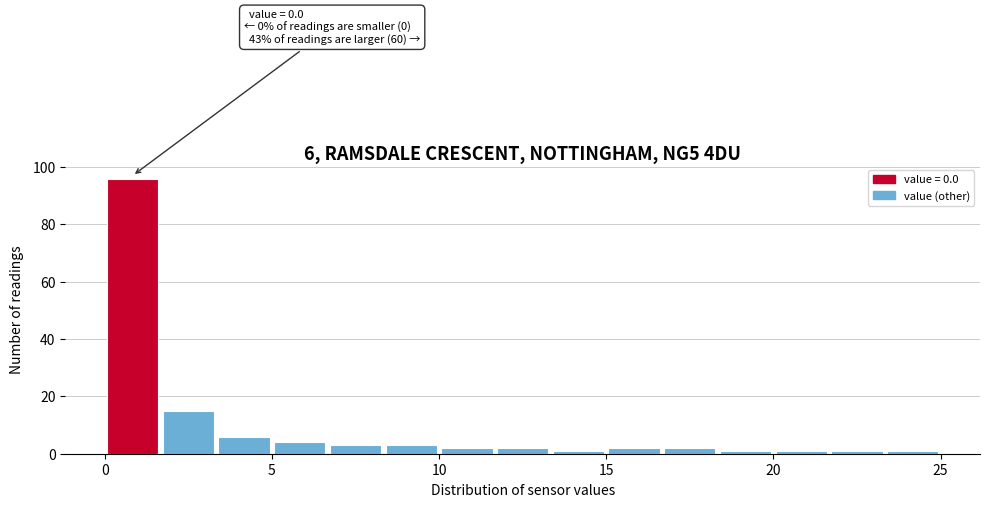

Around what value on the x-axis is the tallest bar? Give the approximate position of its centre, as read against the axis.

1.0